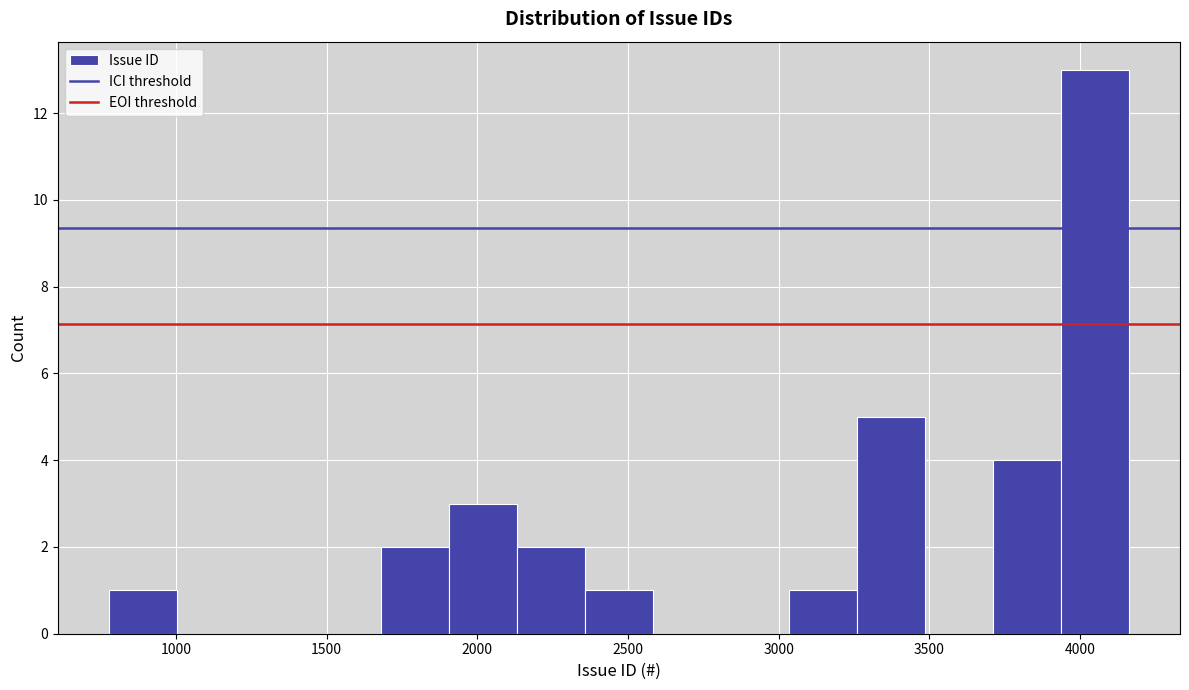

What is the height of the bar covering 3050 to 3250 on the x-axis? Neither the bar edges nor the heights are printed on the chart, so give them approximately, as read against the axes.

1